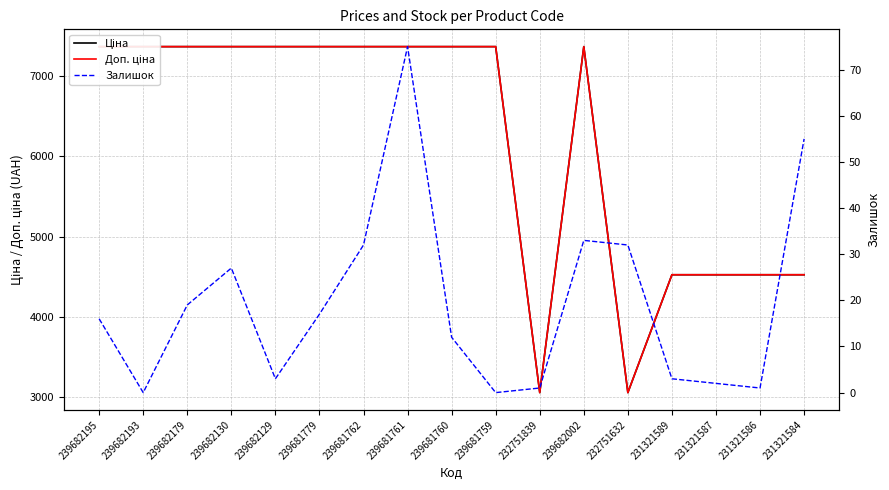

List the labels in order of Ціна value, smallest first.

232751839, 232751632, 231321589, 231321587, 231321586, 231321584, 239682195, 239682193, 239682179, 239682130, 239682129, 239681779, 239681762, 239681761, 239681760, 239681759, 239682002